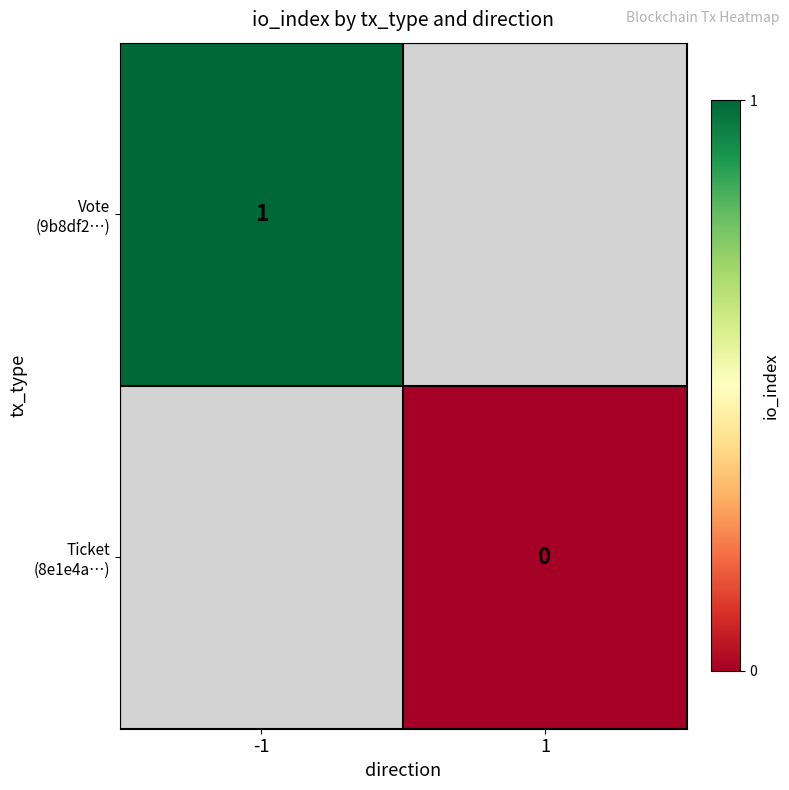

Count the number of categories in the chart.

2